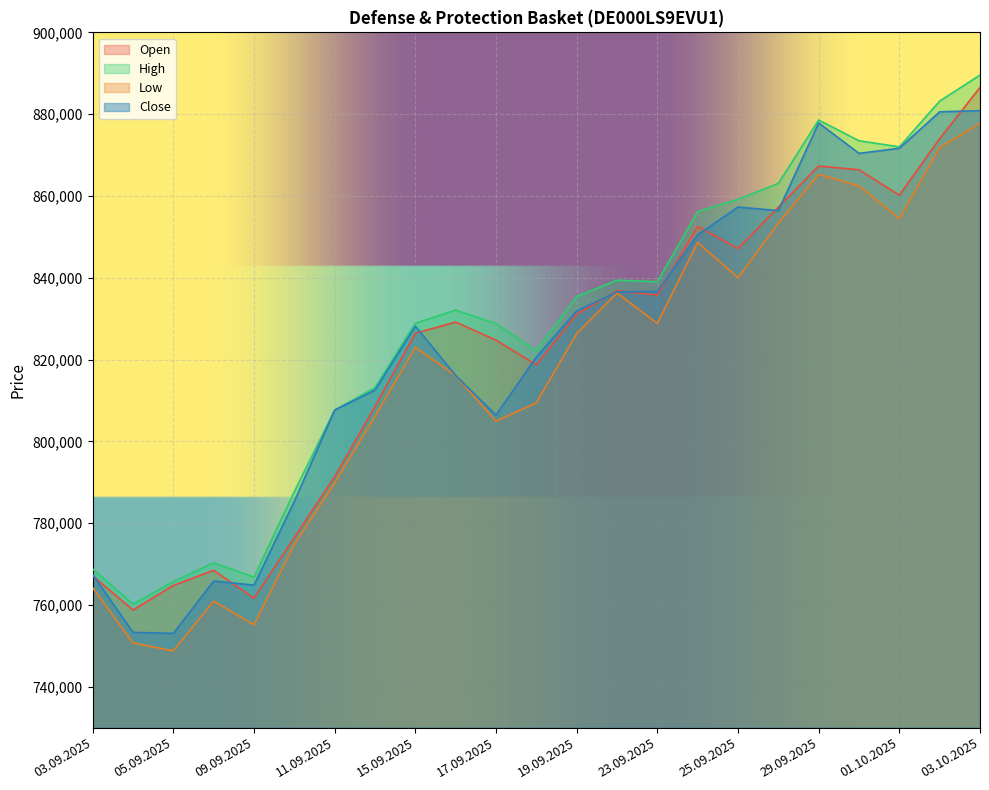

Which category has the highest value in the Close series?

03.10.2025